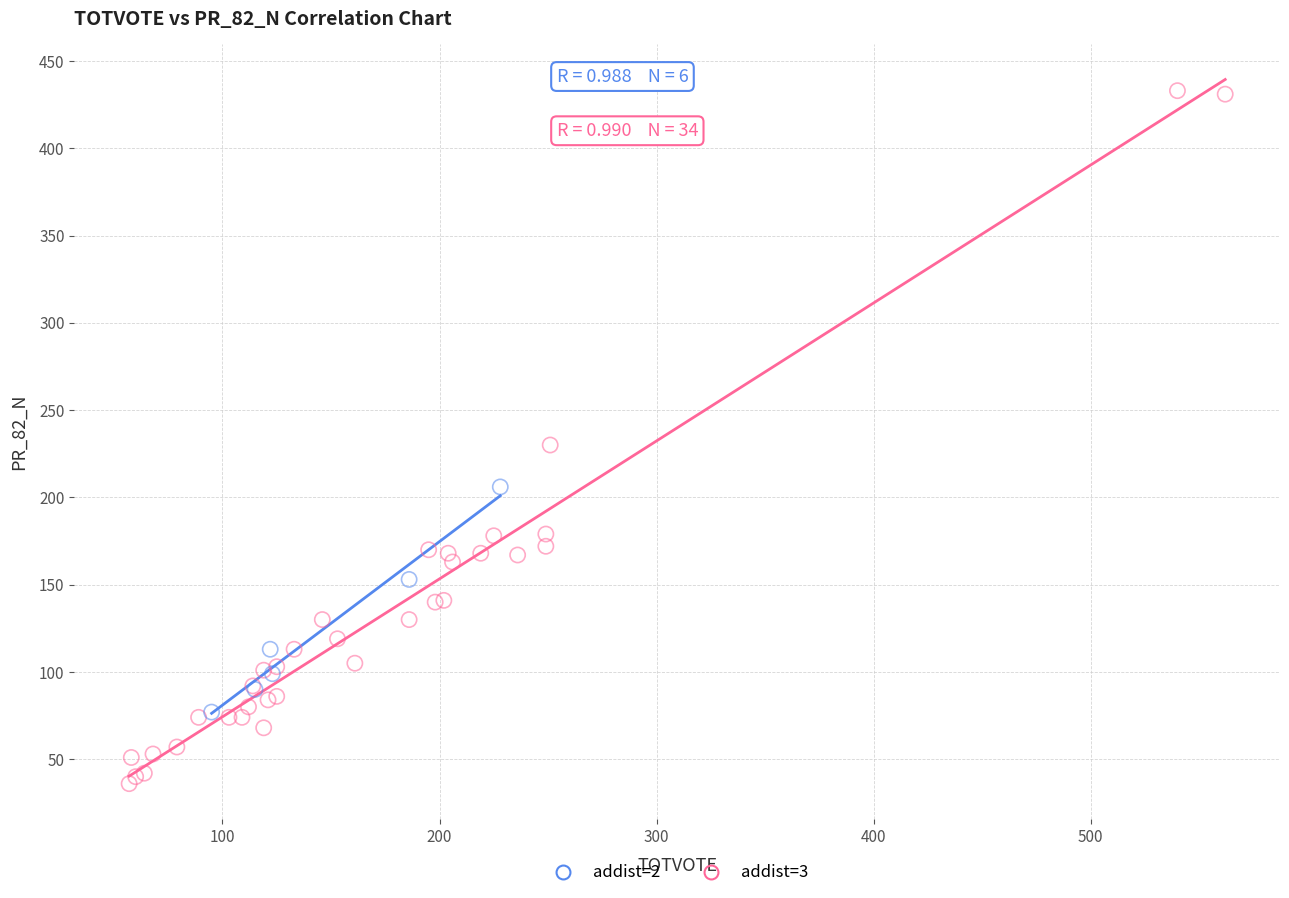

Which series contains the highest Y value?

addist=3